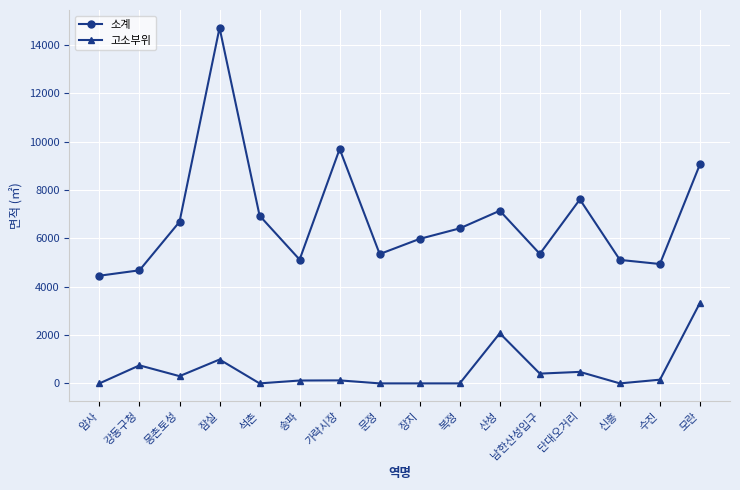

How many categories are shown in the chart?

16